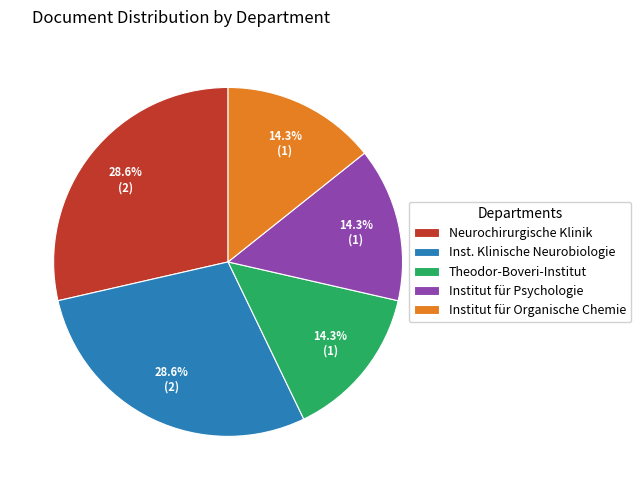

Between Institut für Organische Chemie and Neurochirurgische Klinik, which is larger?

Neurochirurgische Klinik